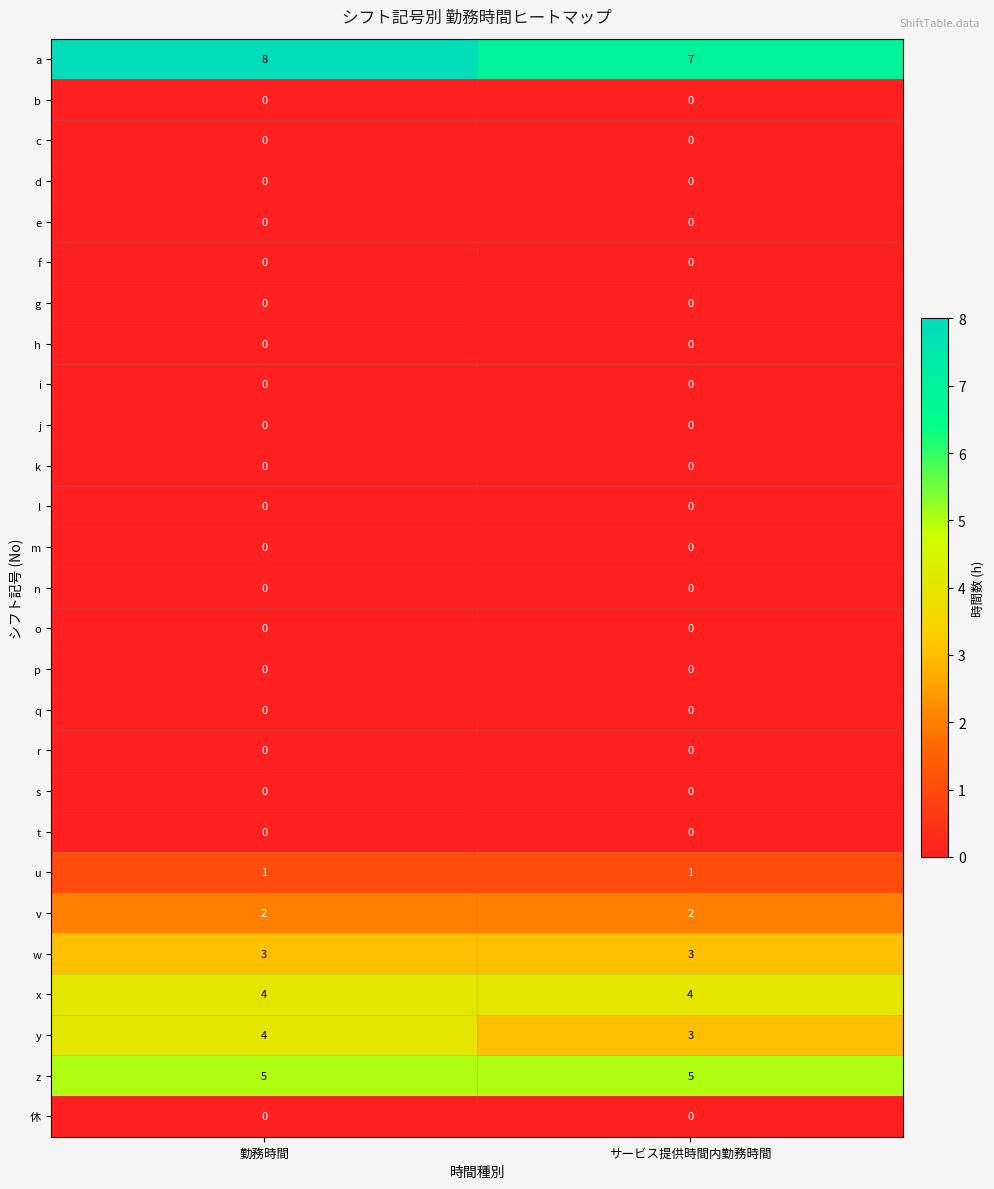

Which category has the highest value across all series?

勤務時間